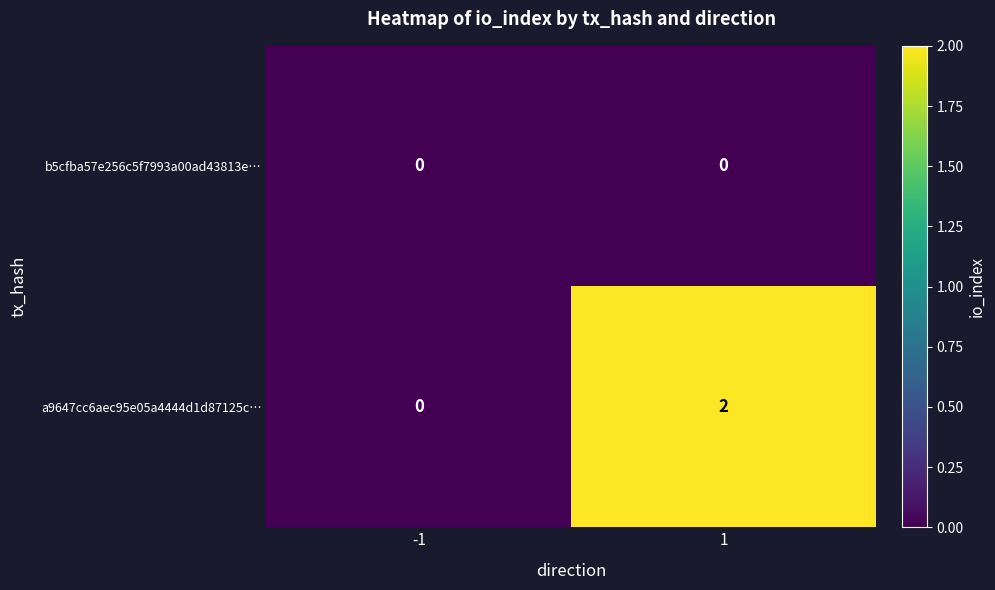

Which series has the largest total across all categories?

a9647cc6aec95e05a4444d1d87125c…